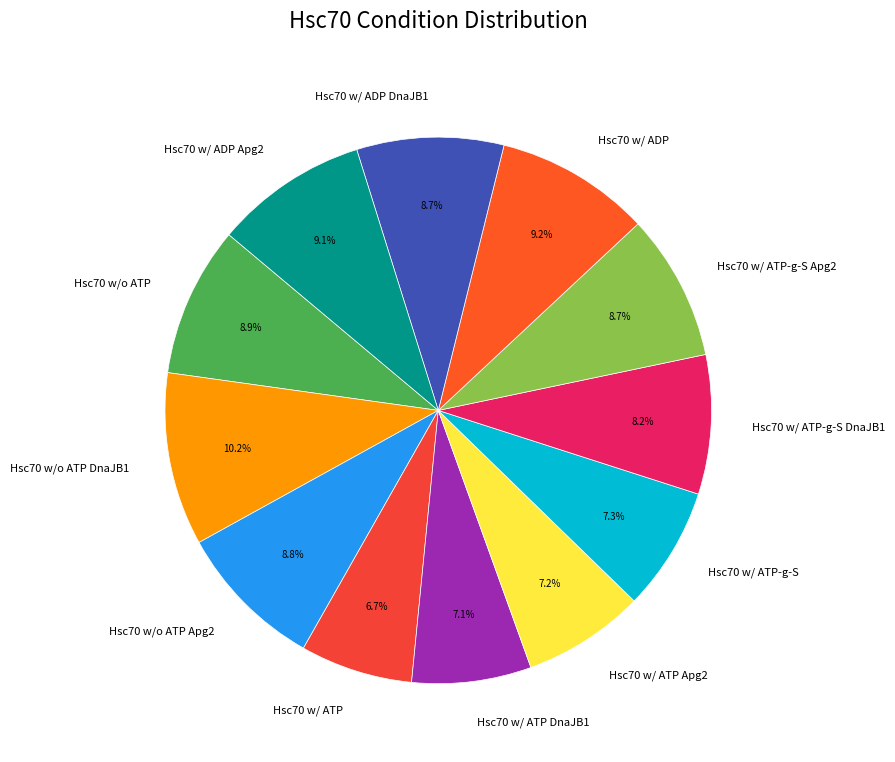

Approximately how many times larger is the value at Hsc70 w/ ADP compared to Hsc70 w/ ATP?

1.4